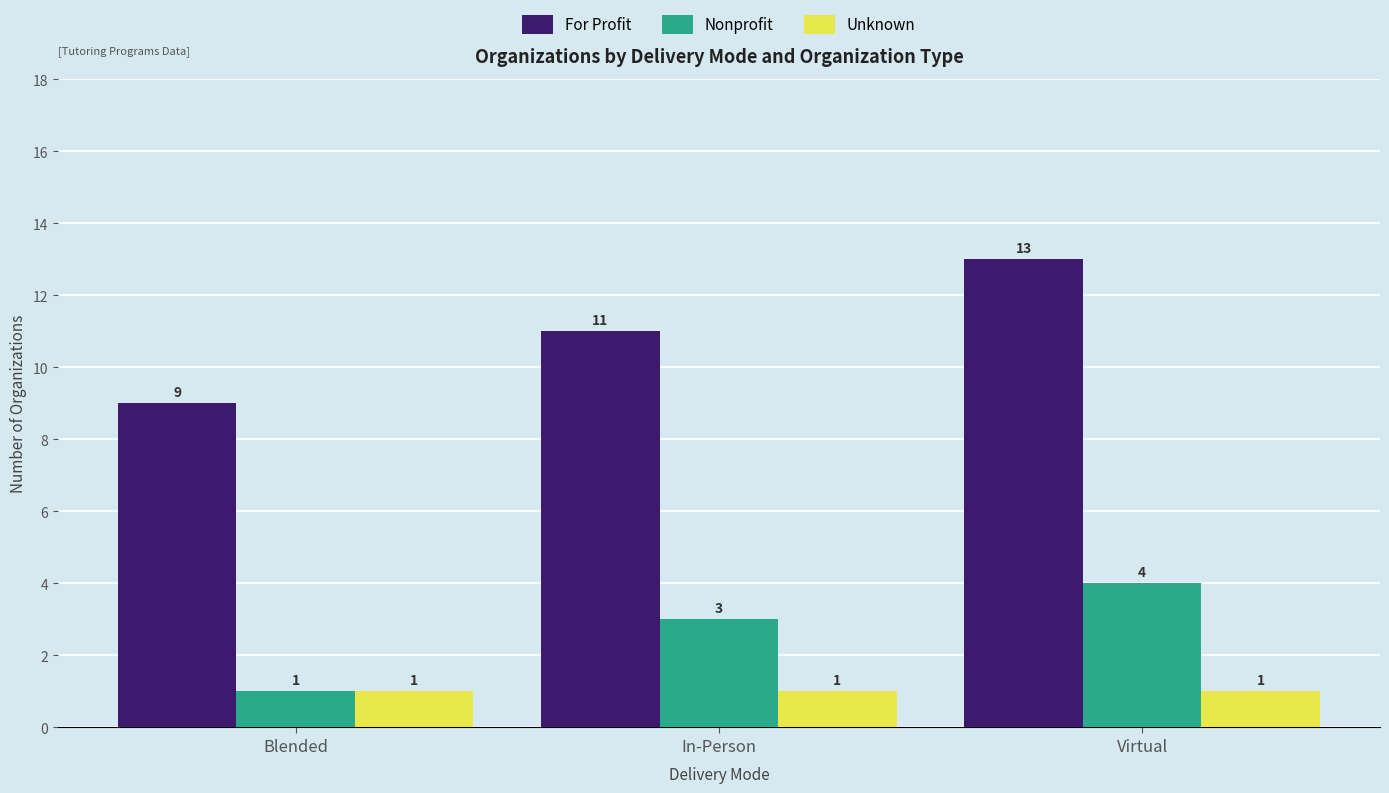

What are all the series names shown in the legend?

For Profit, Nonprofit, Unknown